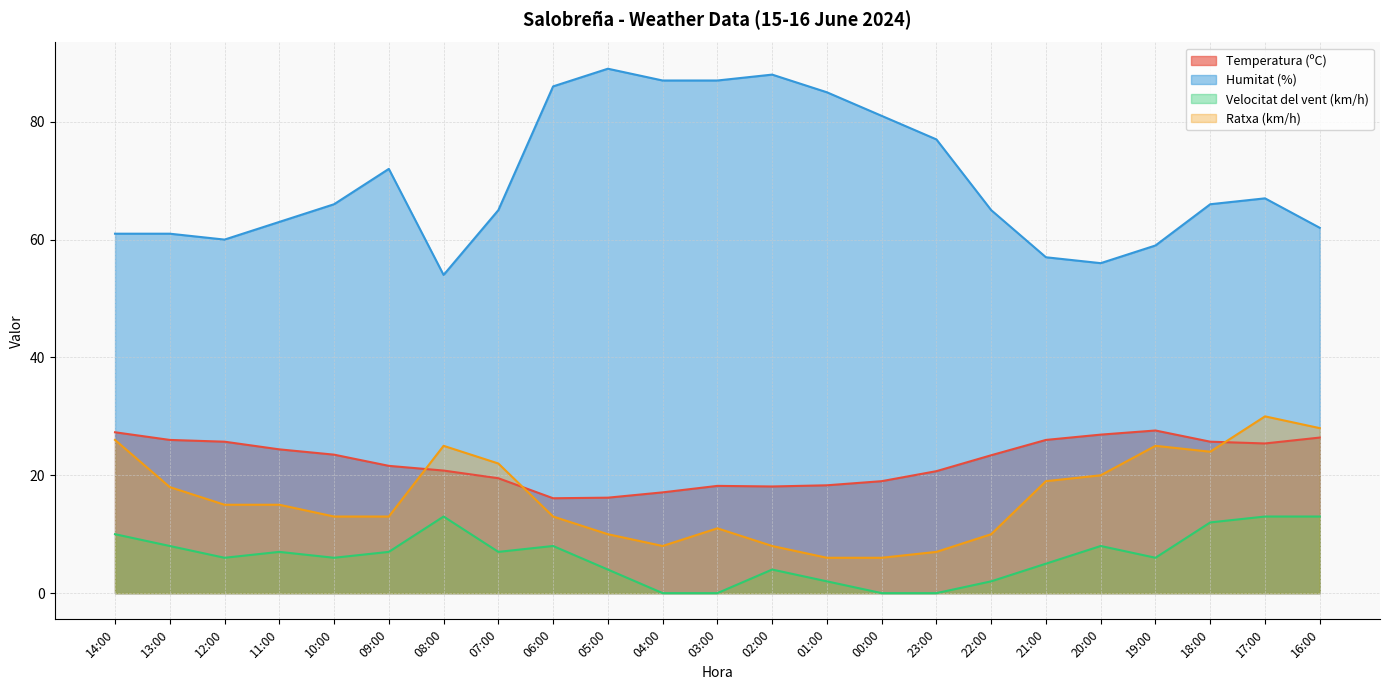

What is the average value of the Temperatura (ºC) series?

22.3